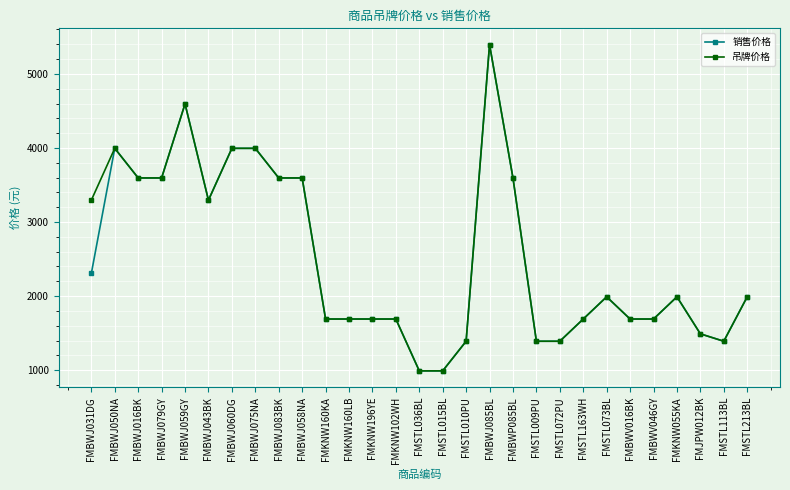

Reading left to right, what are all the values shown in this chart?

销售价格: FMBWJ031DG=2306	FMBWJ050NA=3995	FMBWJ016BK=3595	FMBWJ079GY=3595	FMBWJ059GY=4595	FMBWJ043BK=3295	FMBWJ060DG=3995	FMBWJ075NA=3995	FMBWJ083BK=3595	FMBWJ058NA=3595	FMKNW160KA=1690	FMKNW160LB=1690	FMKNW196YE=1690	FMKNW102WH=1690	FMSTL036BL=990	FMSTL015BL=990	FMSTL010PU=1390	FMBWJ085BL=5395	FMBWP085BL=3595	FMSTL009PU=1390	FMSTL072PU=1390	FMSTL163WH=1690	FMSTL073BL=1990	FMBWV016BK=1690	FMBWV046GY=1690	FMKNW055KA=1990	FMJPW012BK=1490	FMSTL113BL=1390	FMSTL213BL=1990
吊牌价格: FMBWJ031DG=3295	FMBWJ050NA=3995	FMBWJ016BK=3595	FMBWJ079GY=3595	FMBWJ059GY=4595	FMBWJ043BK=3295	FMBWJ060DG=3995	FMBWJ075NA=3995	FMBWJ083BK=3595	FMBWJ058NA=3595	FMKNW160KA=1690	FMKNW160LB=1690	FMKNW196YE=1690	FMKNW102WH=1690	FMSTL036BL=990	FMSTL015BL=990	FMSTL010PU=1390	FMBWJ085BL=5395	FMBWP085BL=3595	FMSTL009PU=1390	FMSTL072PU=1390	FMSTL163WH=1690	FMSTL073BL=1990	FMBWV016BK=1690	FMBWV046GY=1690	FMKNW055KA=1990	FMJPW012BK=1490	FMSTL113BL=1390	FMSTL213BL=1990